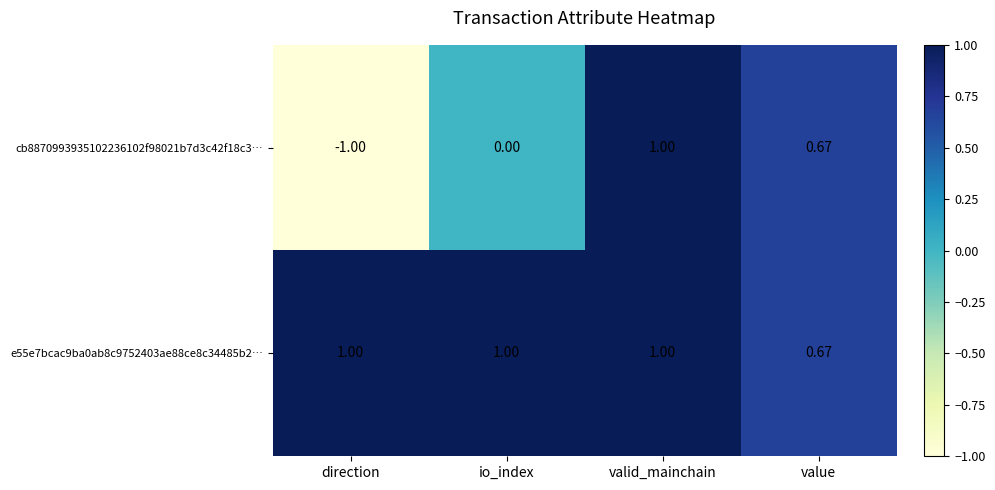

What is the total value across all series at value?

1.3